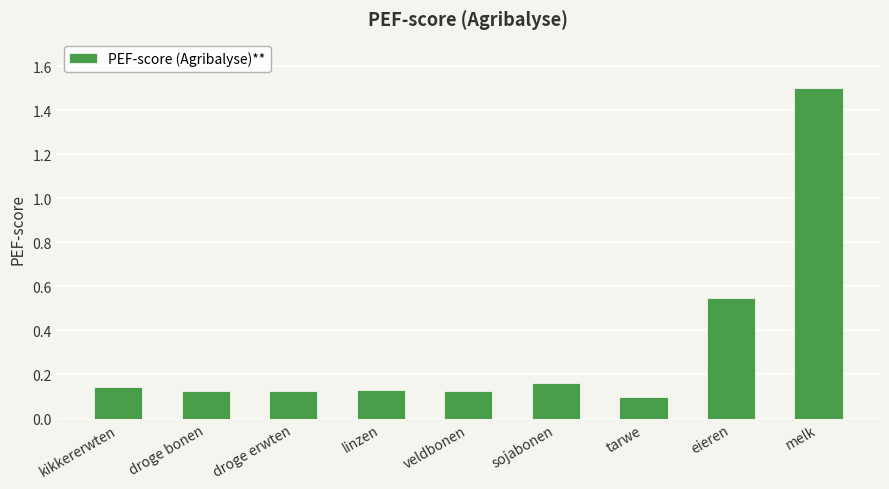

What is the label of the 9th bar from the left?

melk